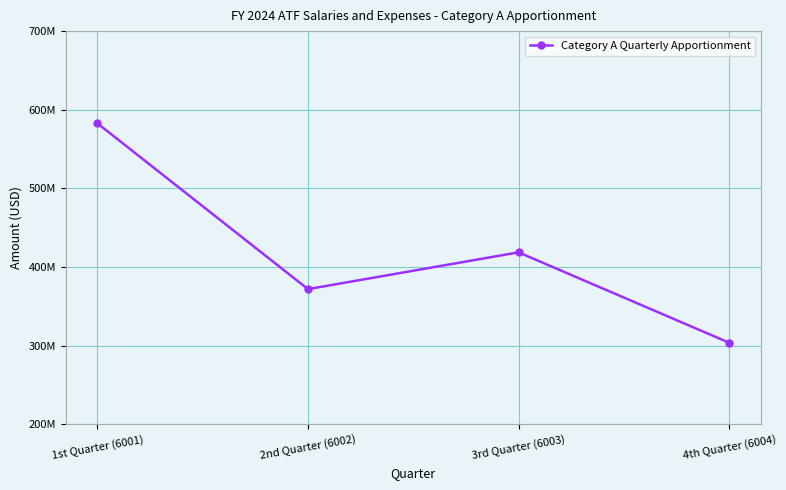

Where is the first local maximum?

3rd Quarter (6003)